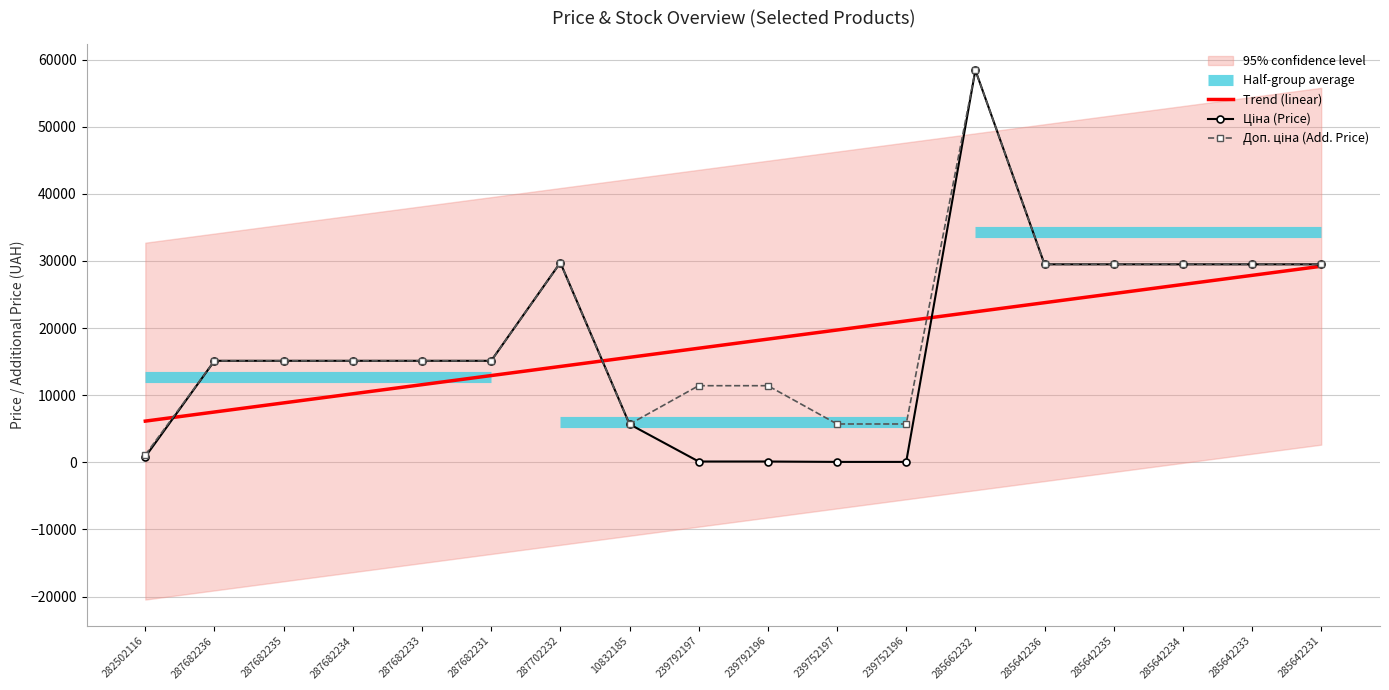

The value of Доп. ціна at 285642235 is 46864.6. True or false?

False